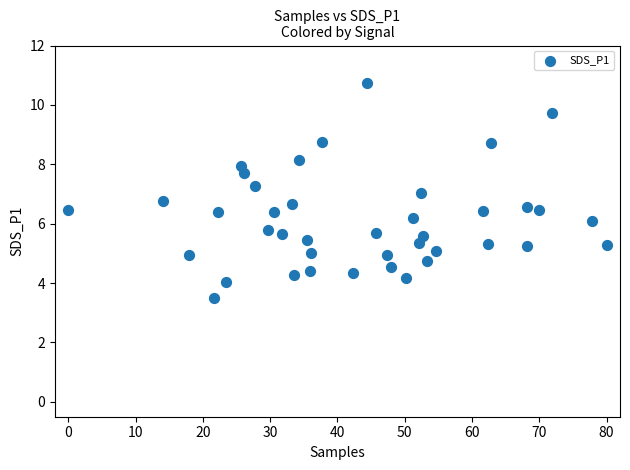

What is the range of X values (max minus min)?

80.0